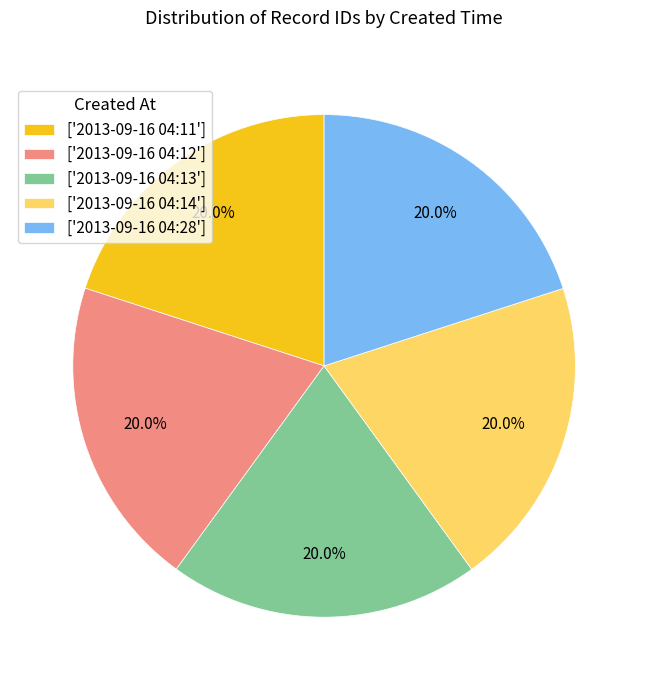

Approximately how many times larger is the value at ['2013-09-16 04:12'] compared to ['2013-09-16 04:13']?

1.0